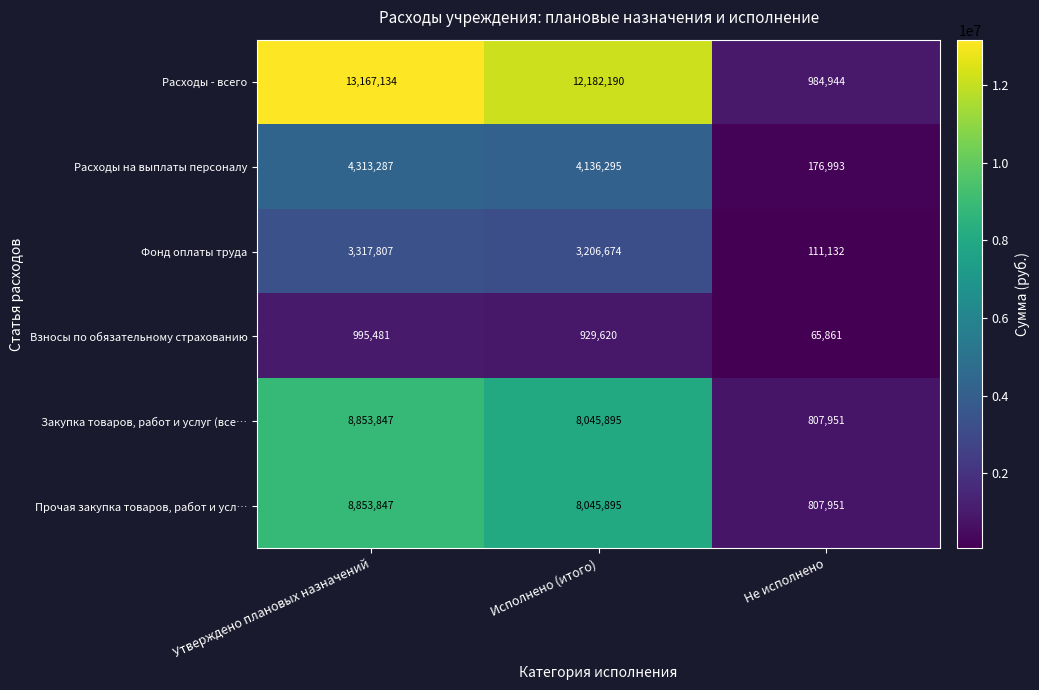

Reading left to right, transcribe all the data shown in this chart.

Расходы - всего: Утверждено плановых назначений=13167134	Исполнено (итого)=12182190	Не исполнено=984944
Расходы на выплаты персоналу: Утверждено плановых назначений=4313287	Исполнено (итого)=4136295	Не исполнено=176993
Фонд оплаты труда: Утверждено плановых назначений=3317807	Исполнено (итого)=3206674	Не исполнено=111132
Взносы по обязательному страхованию: Утверждено плановых назначений=995481	Исполнено (итого)=929620	Не исполнено=65861
Закупка товаров, работ и услуг (все…: Утверждено плановых назначений=8853847	Исполнено (итого)=8045895	Не исполнено=807951
Прочая закупка товаров, работ и усл…: Утверждено плановых назначений=8853847	Исполнено (итого)=8045895	Не исполнено=807951